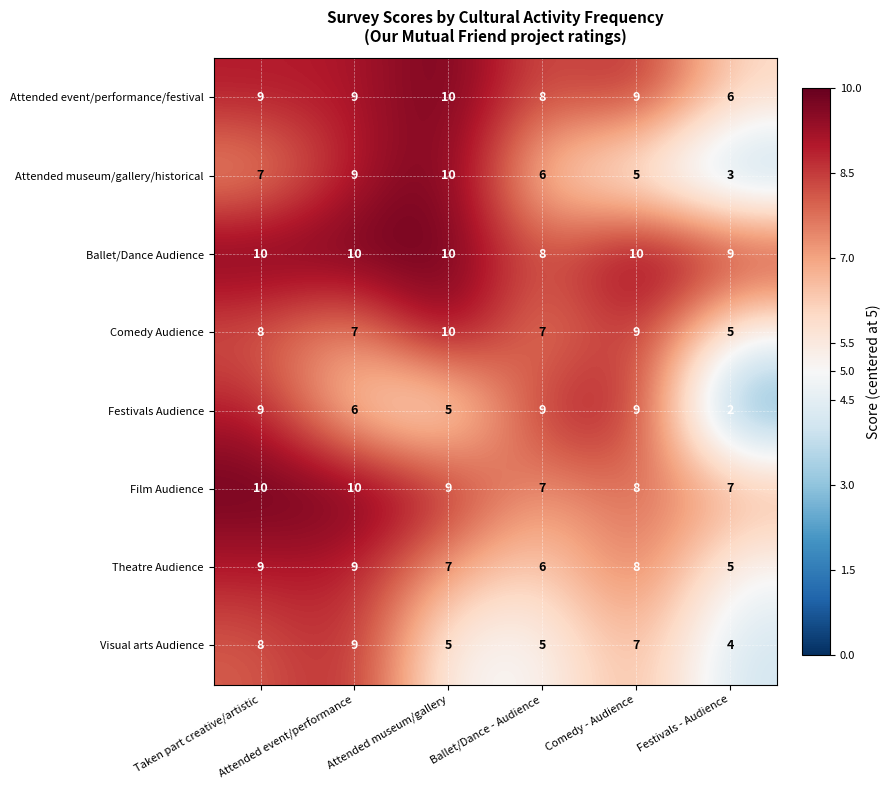

What is the difference between the maximum and minimum values in the Festivals Audience series?

7